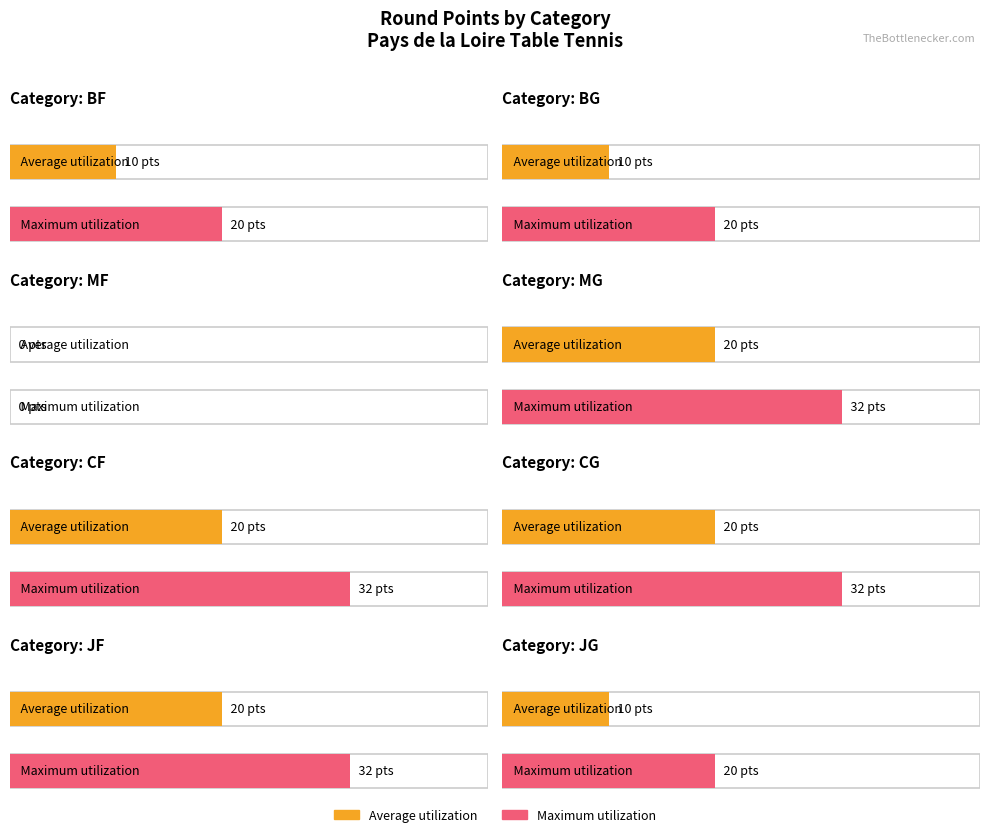

Rank the series by their maximum value, from lowest to highest.

Average utilization, Maximum utilization